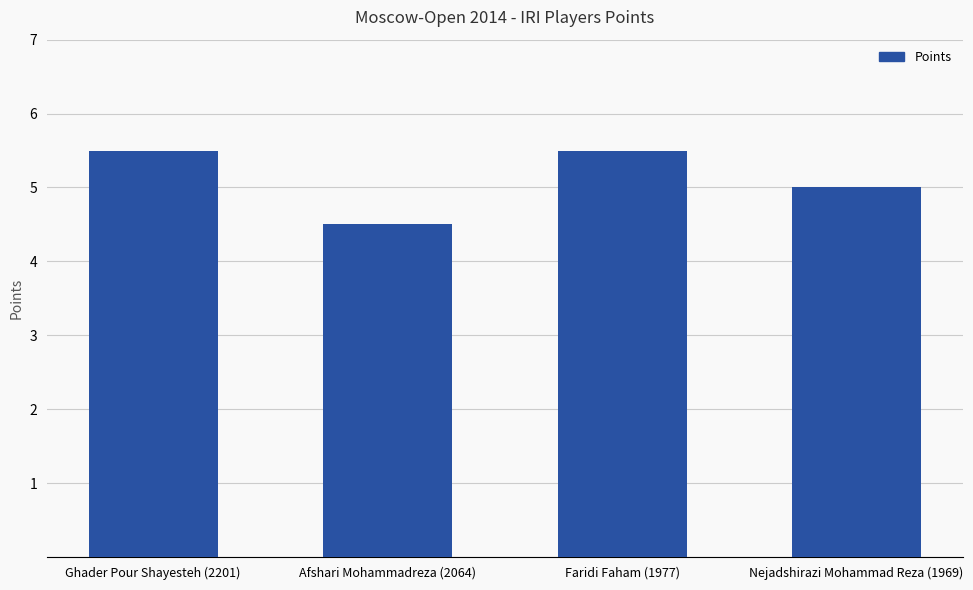

What is the ratio of the value at Afshari Mohammadreza (2064) to the value at Ghader Pour Shayesteh (2201)?

0.8